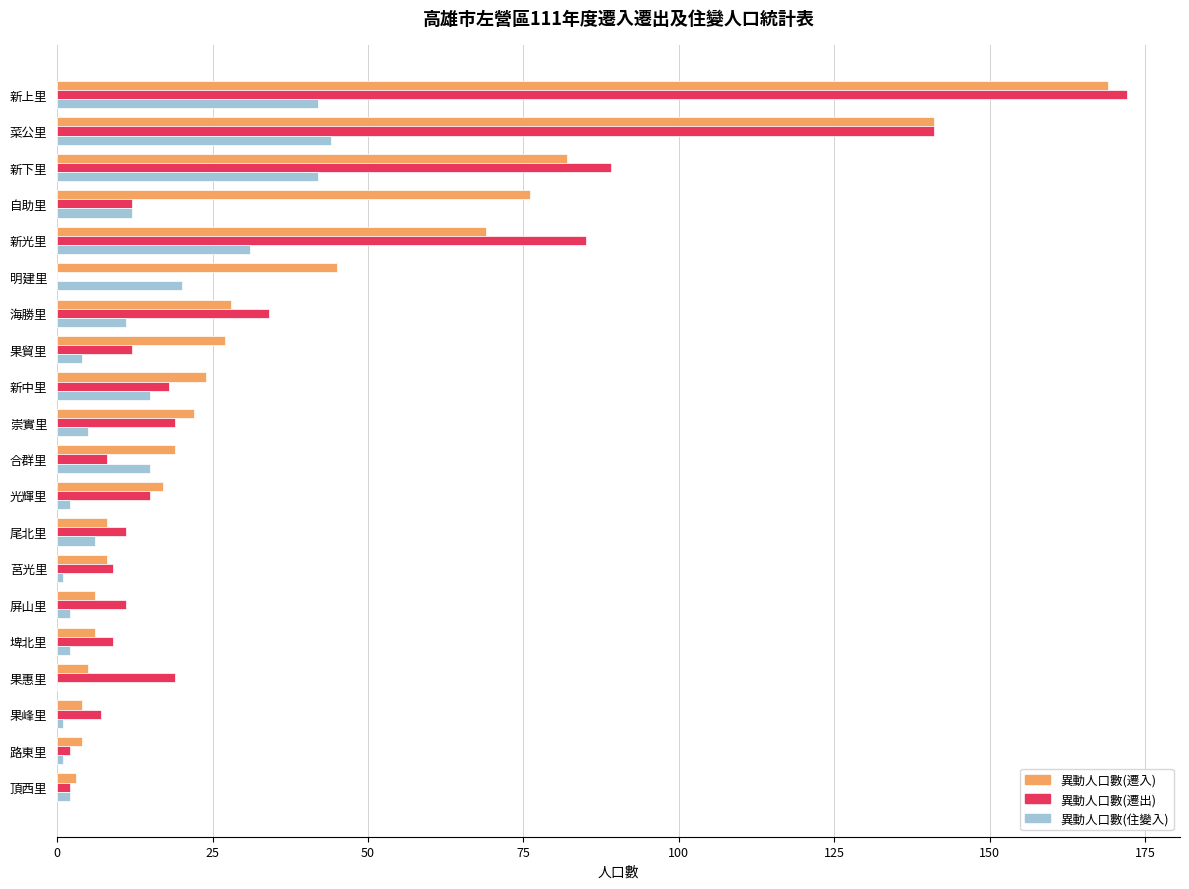

What is the sum of all 異動人口數(住變入) values?

258